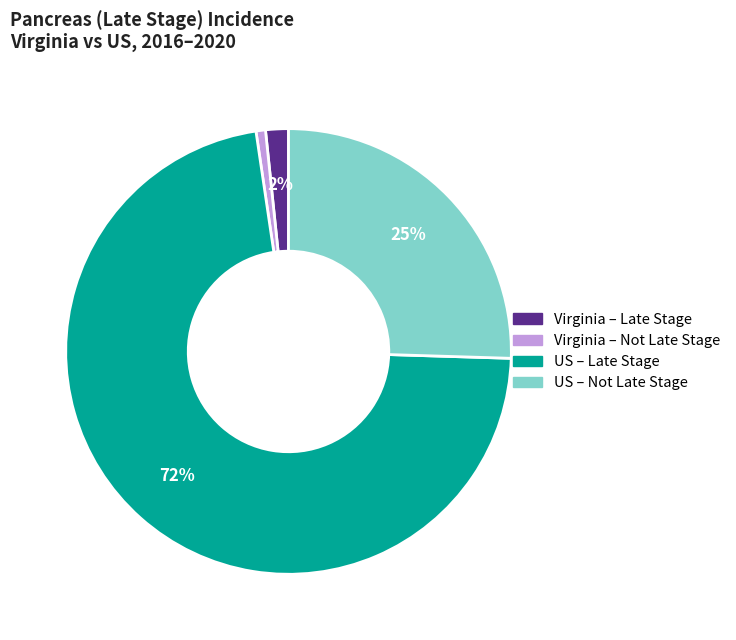

What is the smallest slice in the pie chart?

Virginia – Not Late Stage